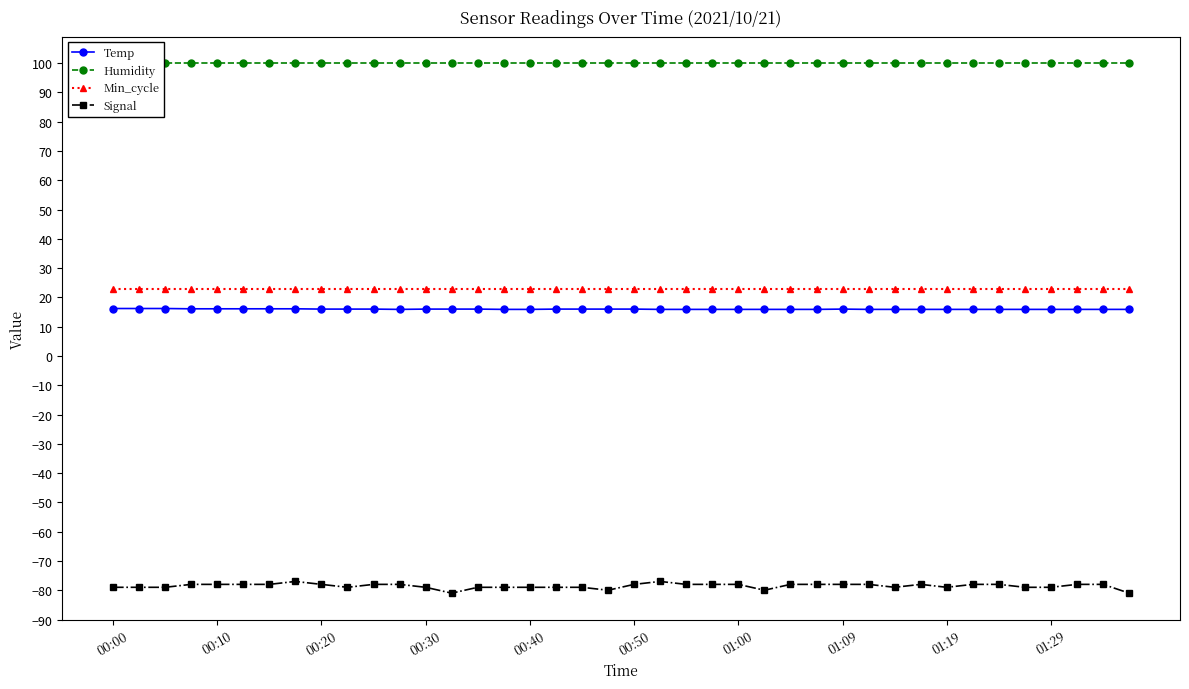

Reading right to left, extract all data points from this chart.

Temp: 15.9	15.9	15.9	15.9	15.9	15.9	15.9	15.9	15.9	15.9	15.9	16.0	15.9	15.9	15.9	15.9	15.9	15.9	15.9	16.0	16.0	16.0	16.0	15.9	15.9	16.0	16.0	16.0	15.9	16.0	16.0	16.0	16.1	16.1	16.1	16.1	16.1	16.2	16.2	16.2
Humidity: 99.9	99.9	99.9	99.9	99.9	99.9	99.9	99.9	99.9	99.9	99.9	99.9	99.9	99.9	99.9	99.9	99.9	99.9	99.9	99.9	99.9	99.9	99.9	99.9	99.9	99.9	99.9	99.9	99.9	99.9	99.9	99.9	99.9	99.9	99.9	99.9	99.9	99.9	99.9	99.9
Min_cycle: 23.0	23.0	23.0	23.0	23.0	23.0	23.0	23.0	23.0	23.0	23.0	23.0	23.0	23.0	23.0	23.0	23.0	23.0	23.0	23.0	23.0	23.0	23.0	23.0	23.0	23.0	23.0	23.0	23.0	23.0	23.0	23.0	23.0	23.0	23.0	23.0	23.0	23.0	23.0	23.0
Signal: -81.0	-78.0	-78.0	-79.0	-79.0	-78.0	-78.0	-79.0	-78.0	-79.0	-78.0	-78.0	-78.0	-78.0	-80.0	-78.0	-78.0	-78.0	-77.0	-78.0	-80.0	-79.0	-79.0	-79.0	-79.0	-79.0	-81.0	-79.0	-78.0	-78.0	-79.0	-78.0	-77.0	-78.0	-78.0	-78.0	-78.0	-79.0	-79.0	-79.0